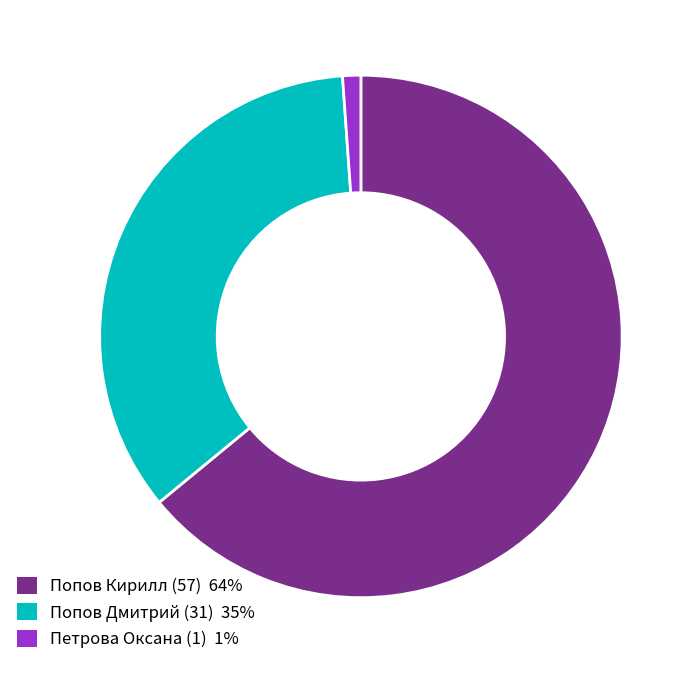

Is there any slice that represents more than half of the pie?

Yes